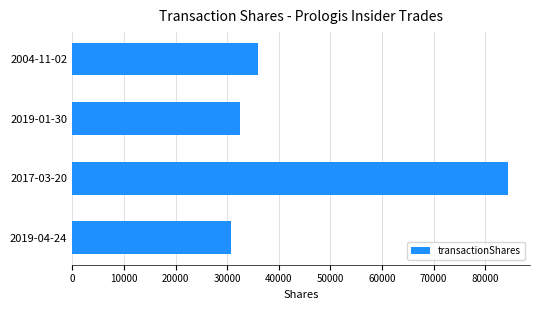

Is it true that the value at 2004-11-02 is 20233?

False